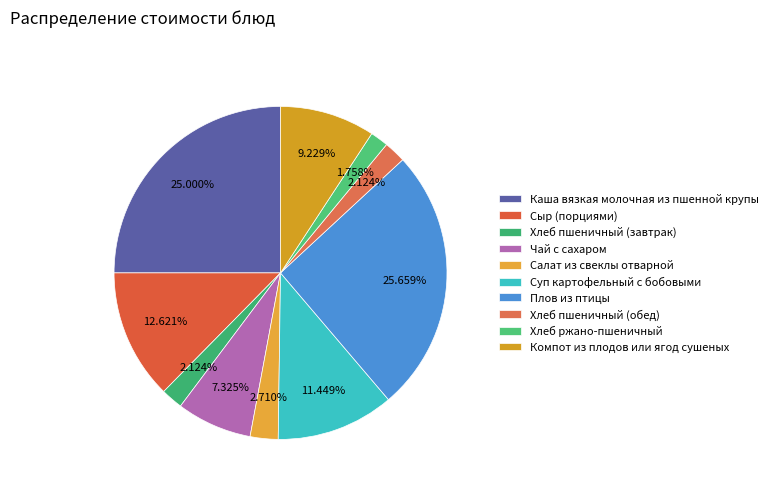

Is it true that Хлеб пшеничный (завтрак) is 10% of the pie?

False